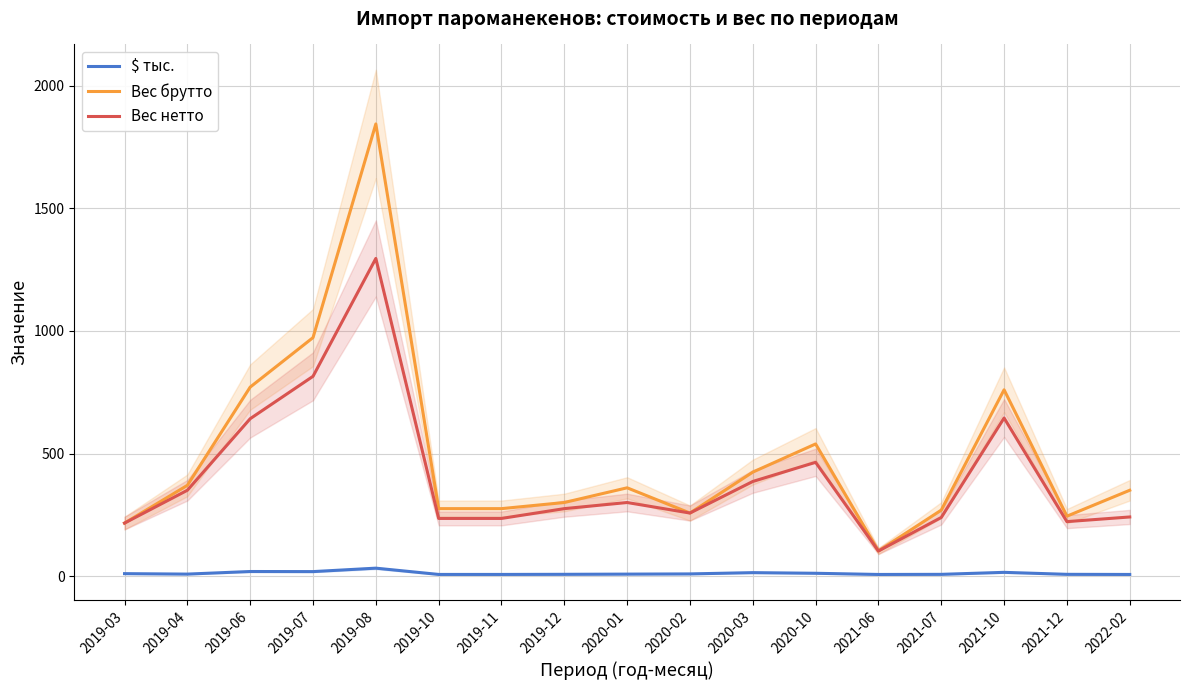

What is the total value across all series at 2019-12?

582.0